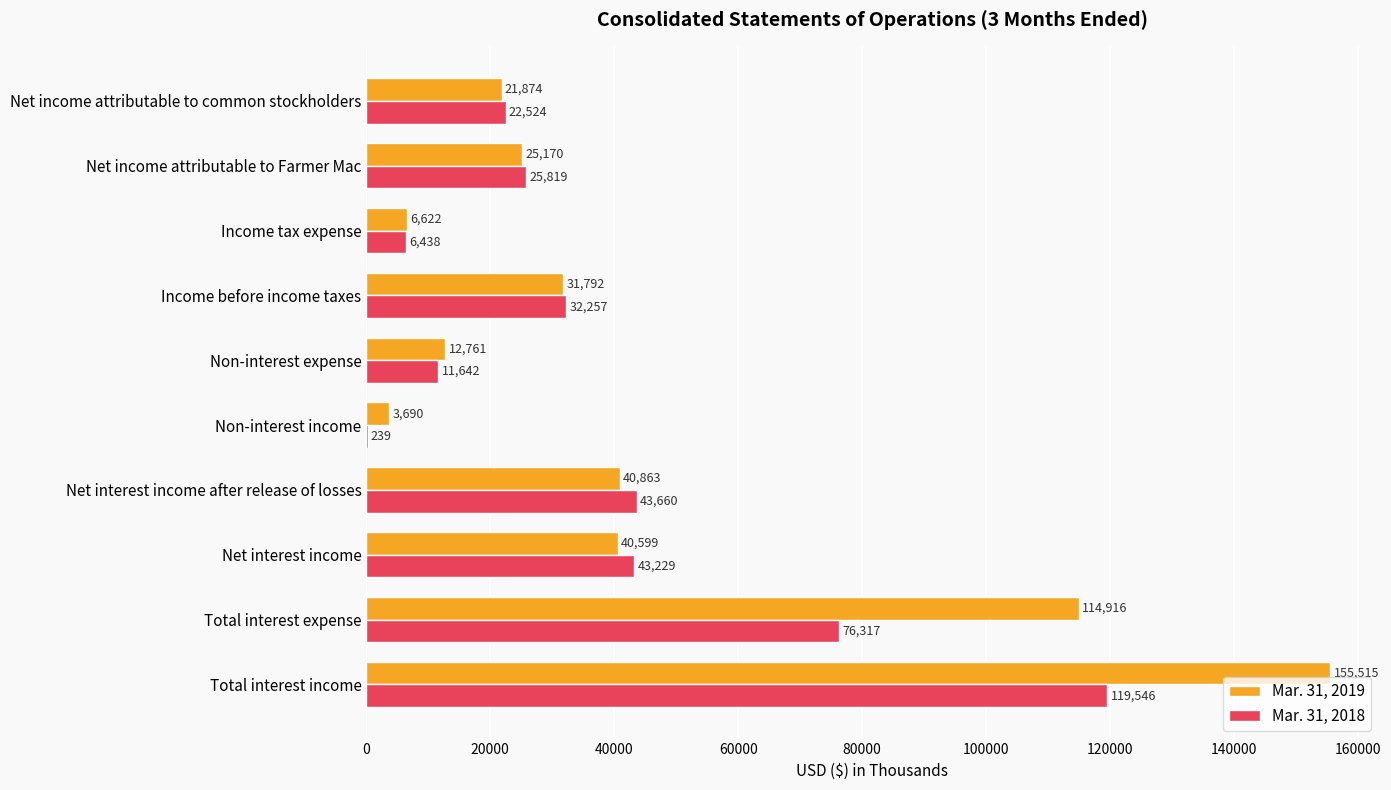

What is the sum of the Mar. 31, 2019 values at Total interest expense and Non-interest expense?

127677